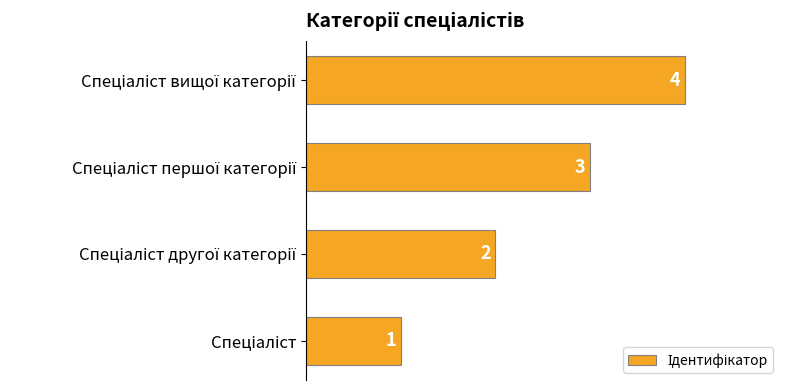

How many values are between 2 and 4?

3